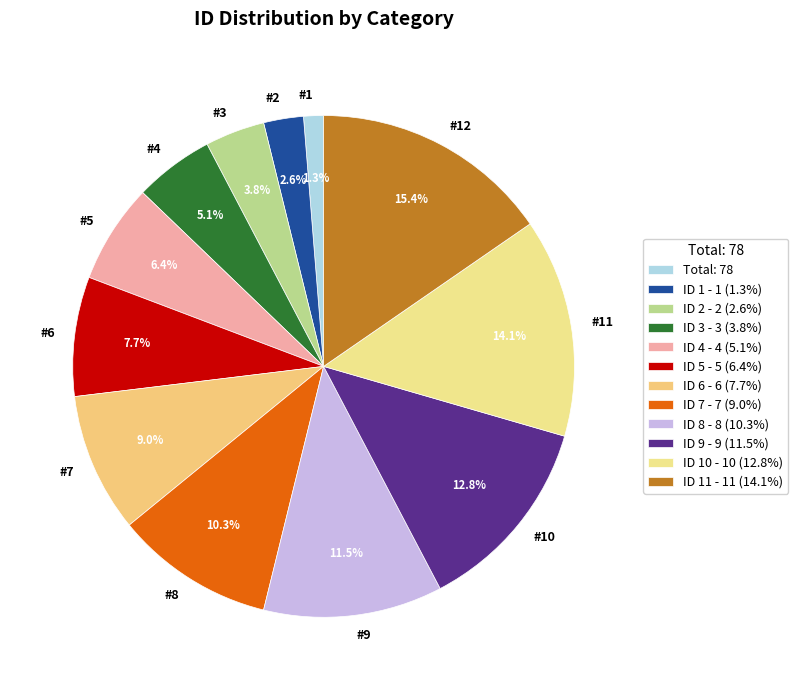

Which has a higher value, #3 or #10?

#10